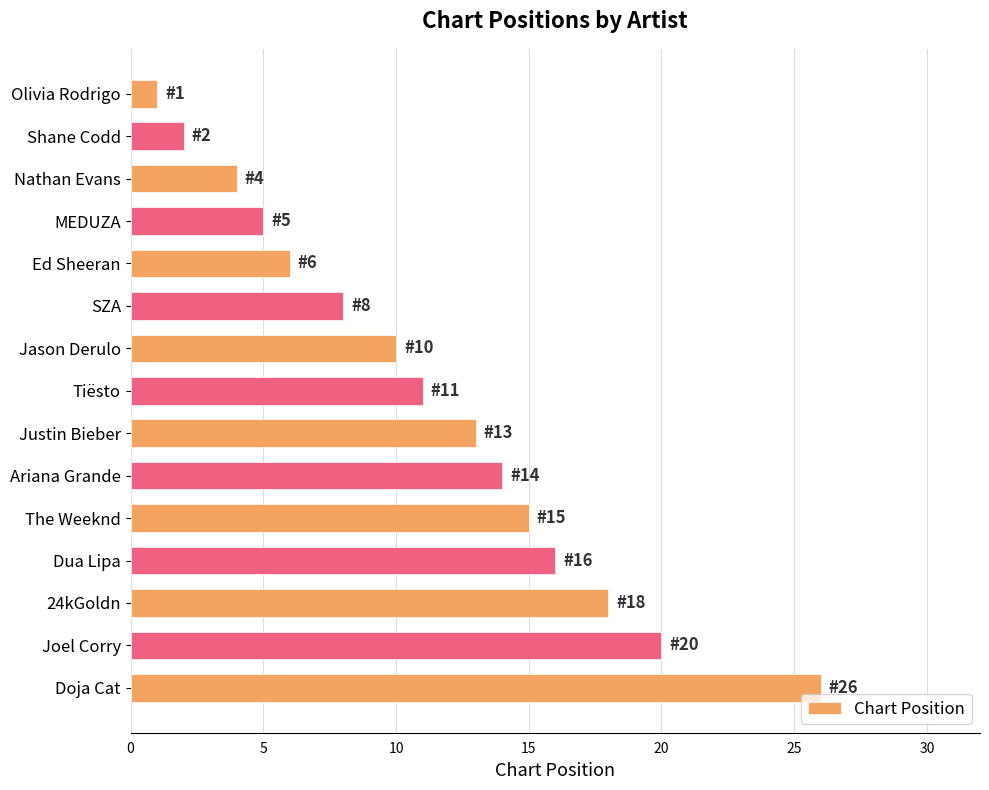

What is the ratio of the value at 24kGoldn to the value at Justin Bieber?

1.4